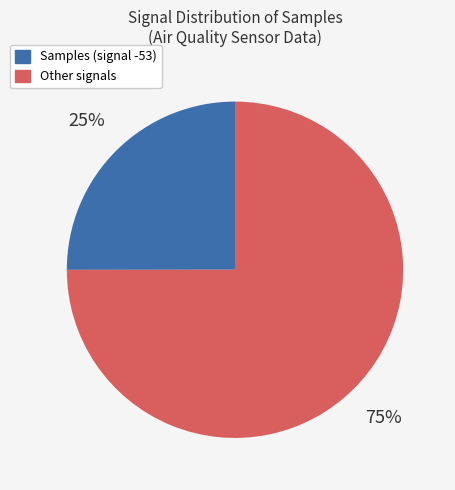

Does Other signals account for over 50% of the chart?

Yes